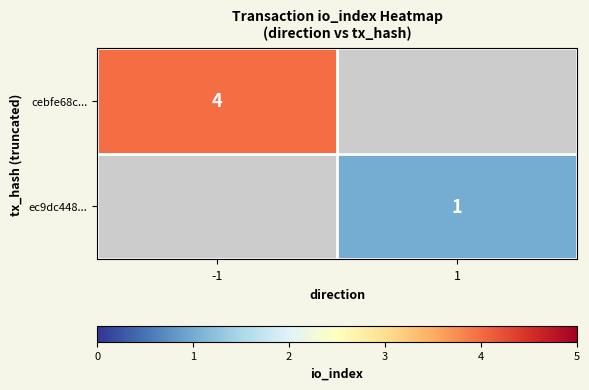

True or false: ec9dc448... has a value of 2 at 1.

False